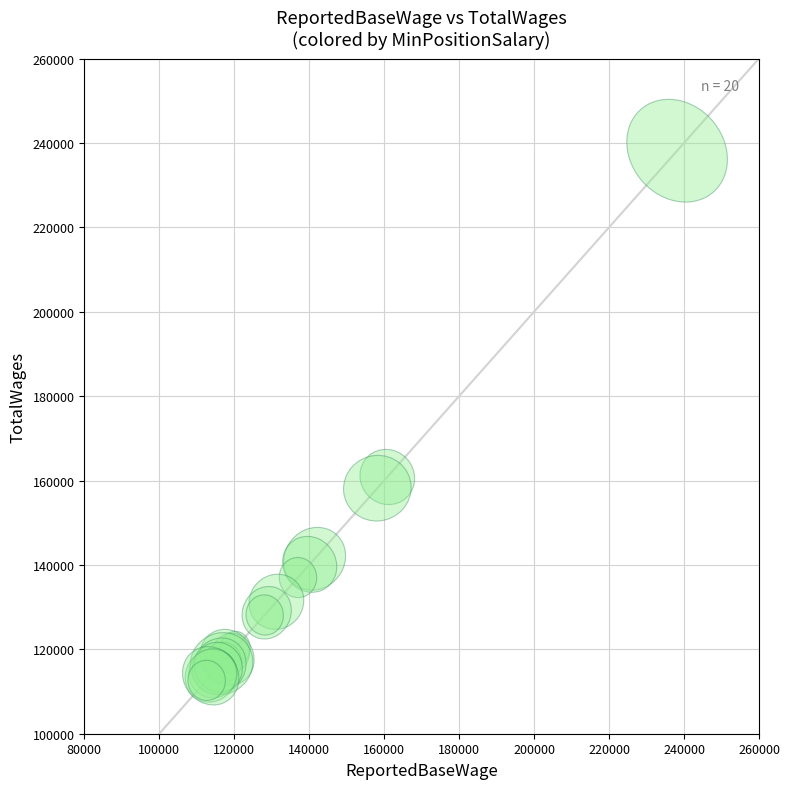

What Y value in the scatter plot is closest to 175399?

160836